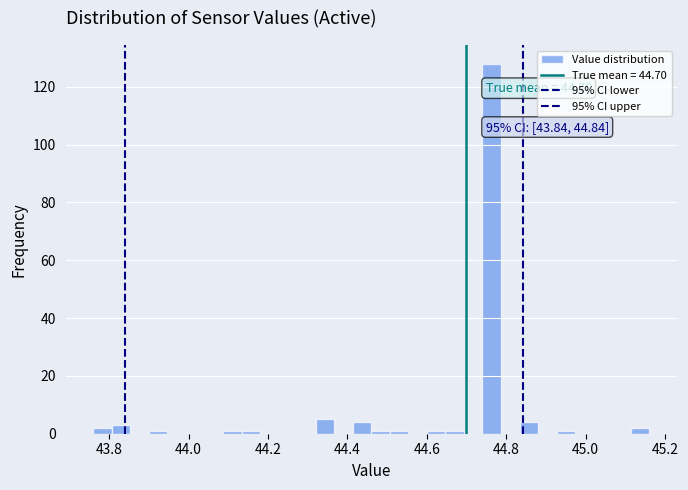

Around what value on the x-axis is the tallest bar? Give the approximate position of its centre, as read against the axis.

44.76